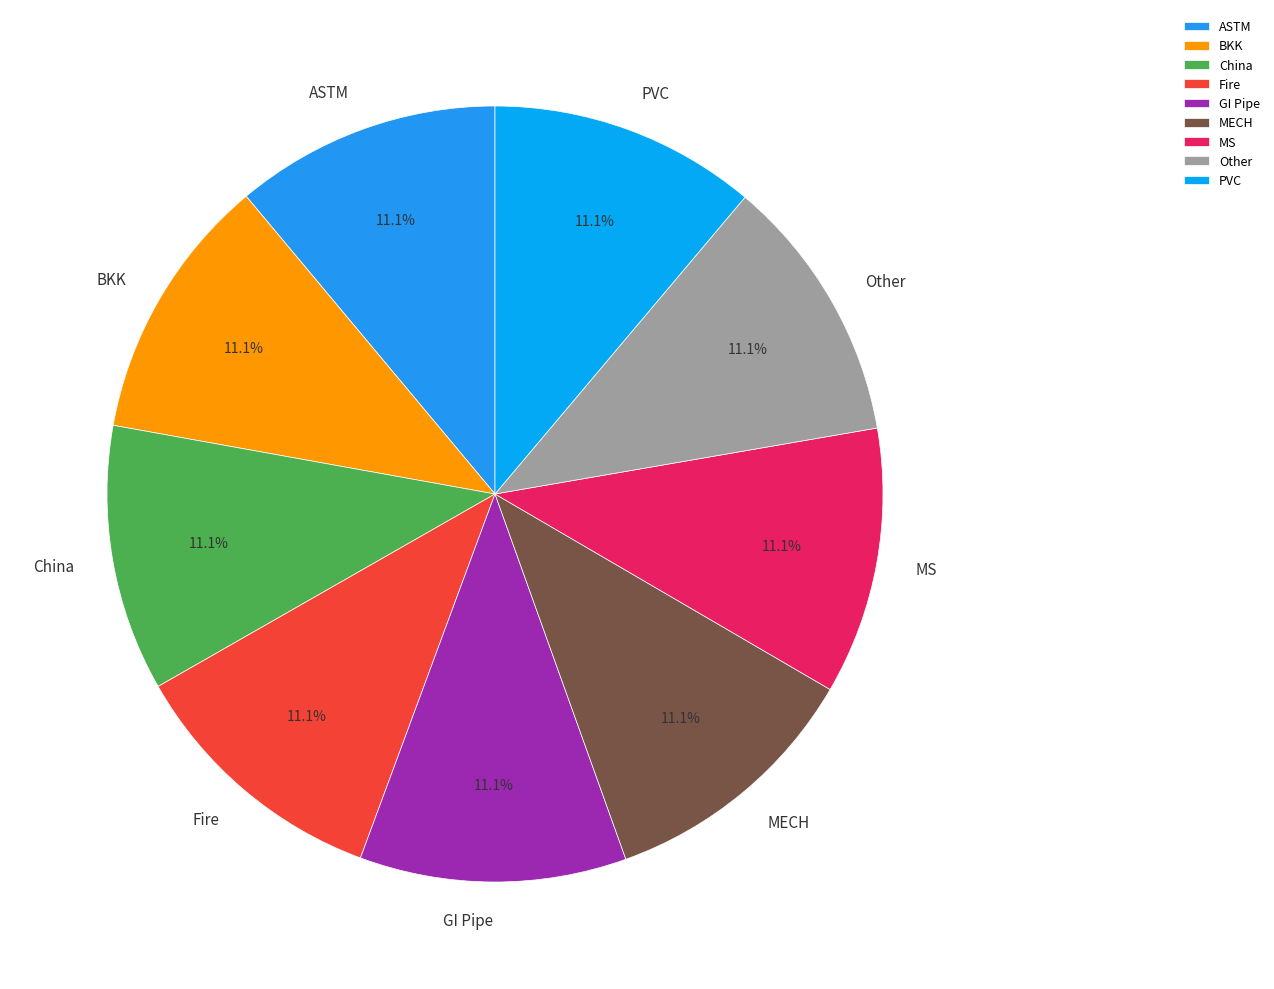

True or false: MS accounts for 11% of the total.

True